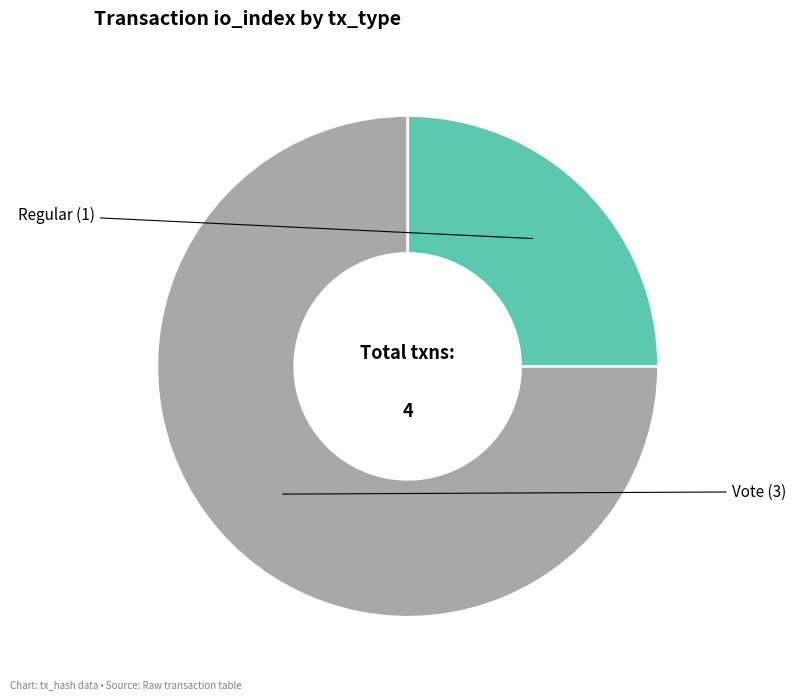

Which slice represents more than half of the pie?

Vote